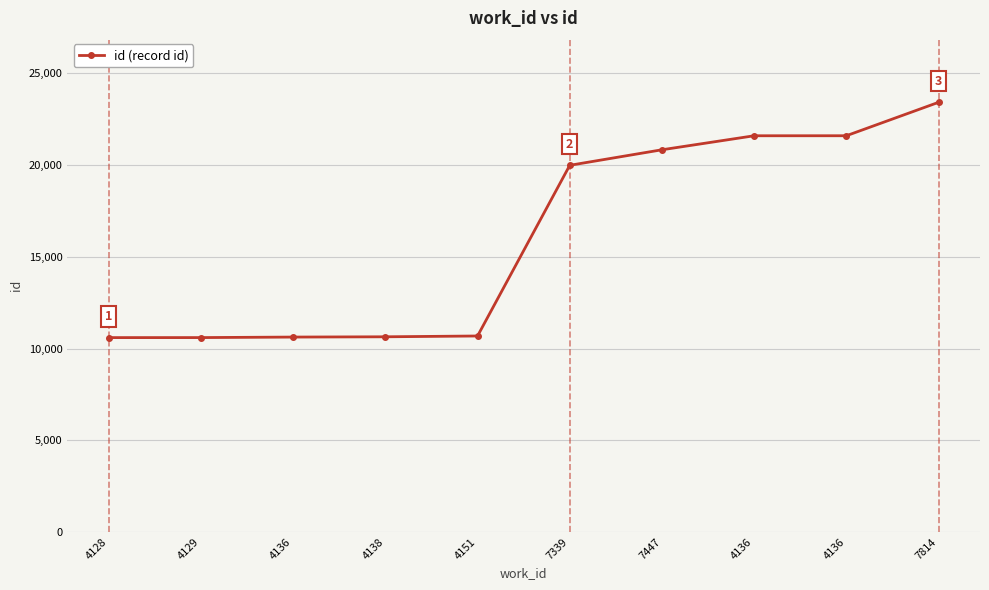

What is the sum of the values at 7814 and 4128?

34018